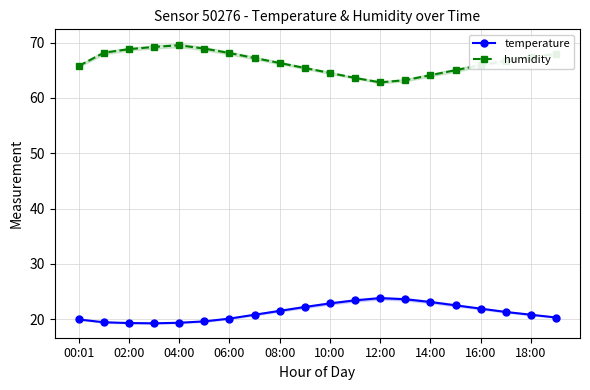

True or false: humidity has a value of 109.5 at 06:00.

False